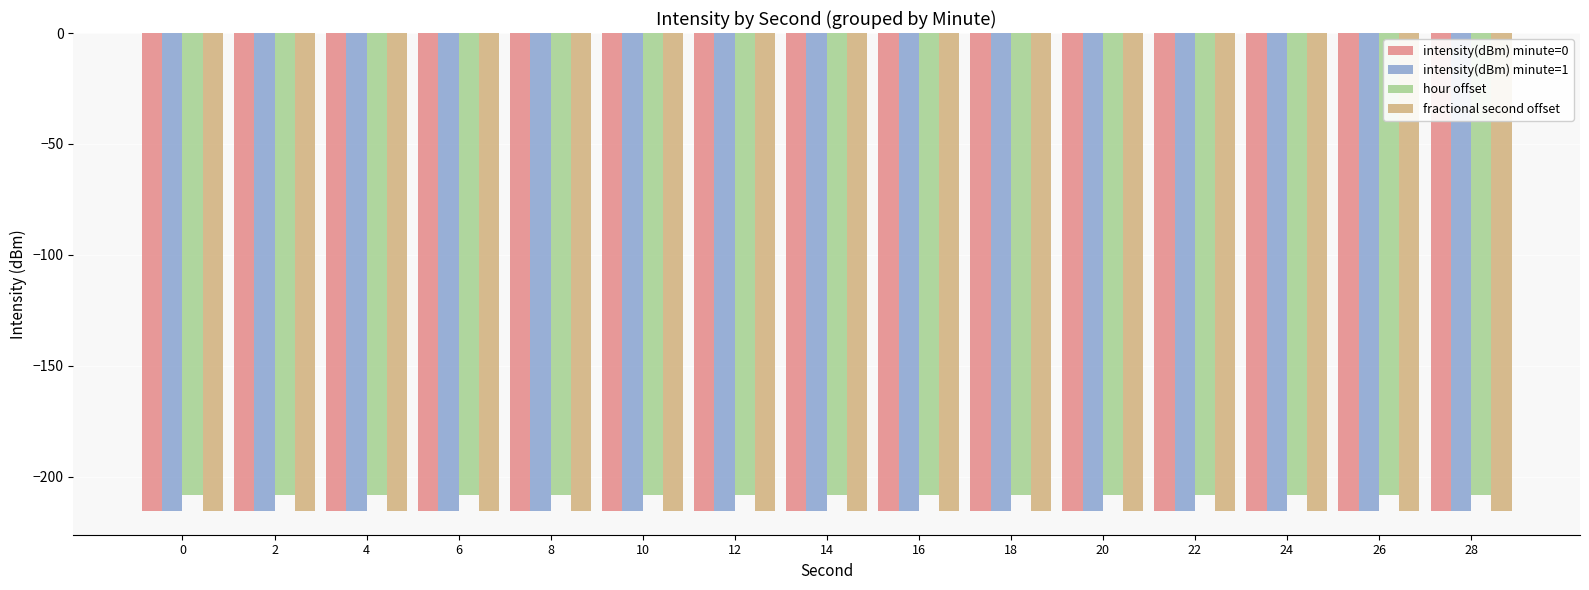

Is the value of hour offset at 20 greater than the value of fractional second offset at 28?

Yes